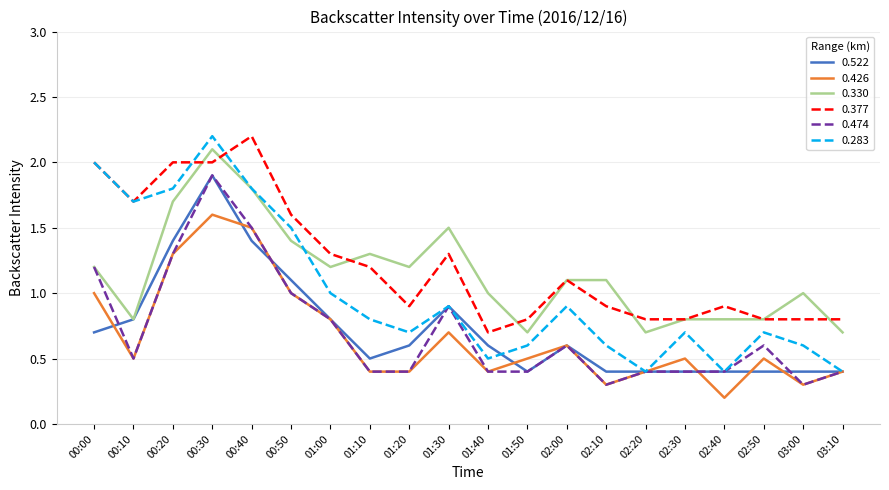

Does the chart display data point markers on the line(s)?

No